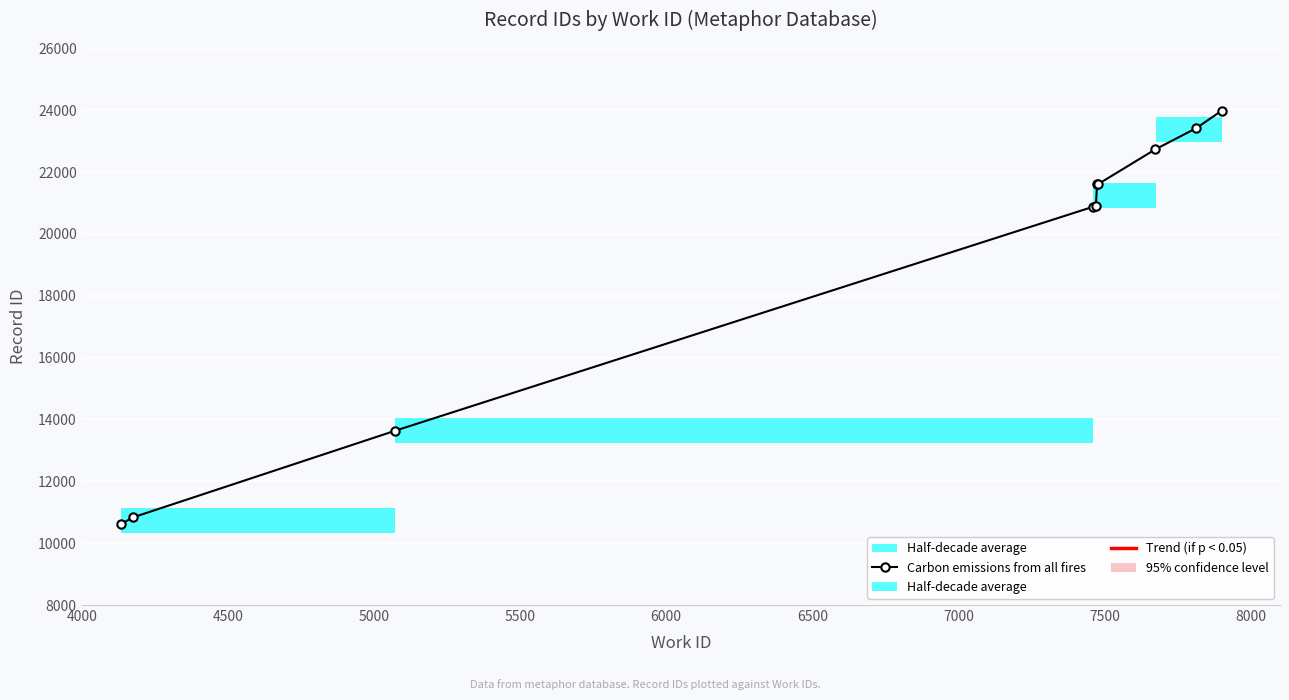

What is the sum of all values?

190214